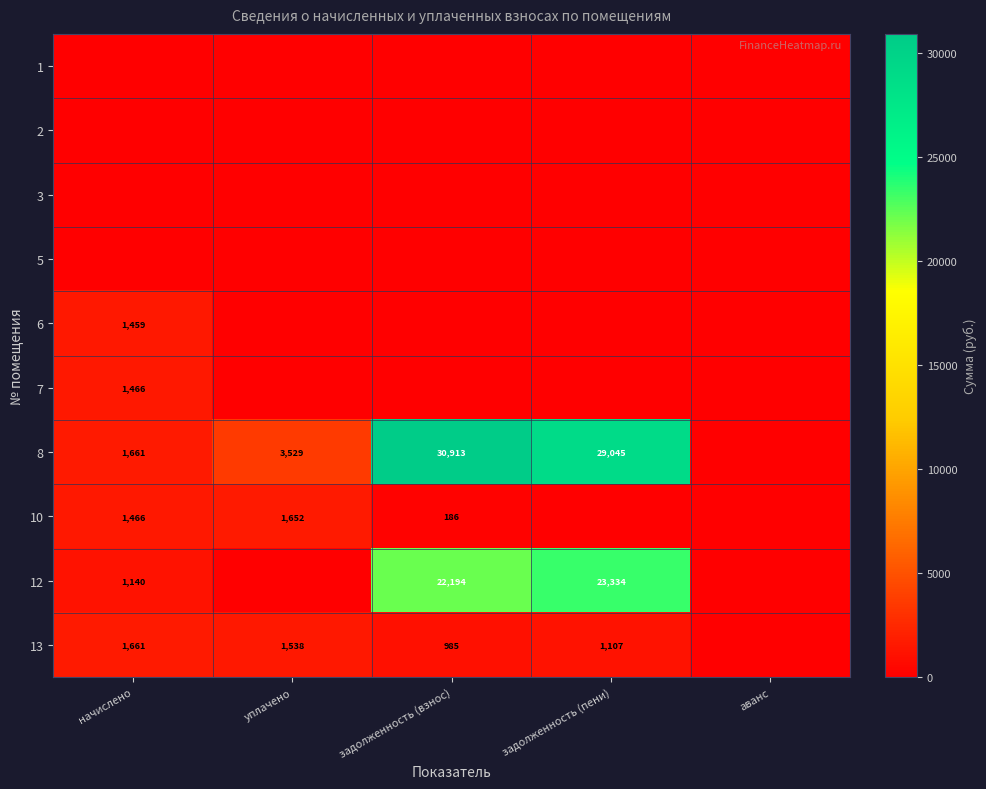

Which category has the lowest value in the 5 series?

начислено